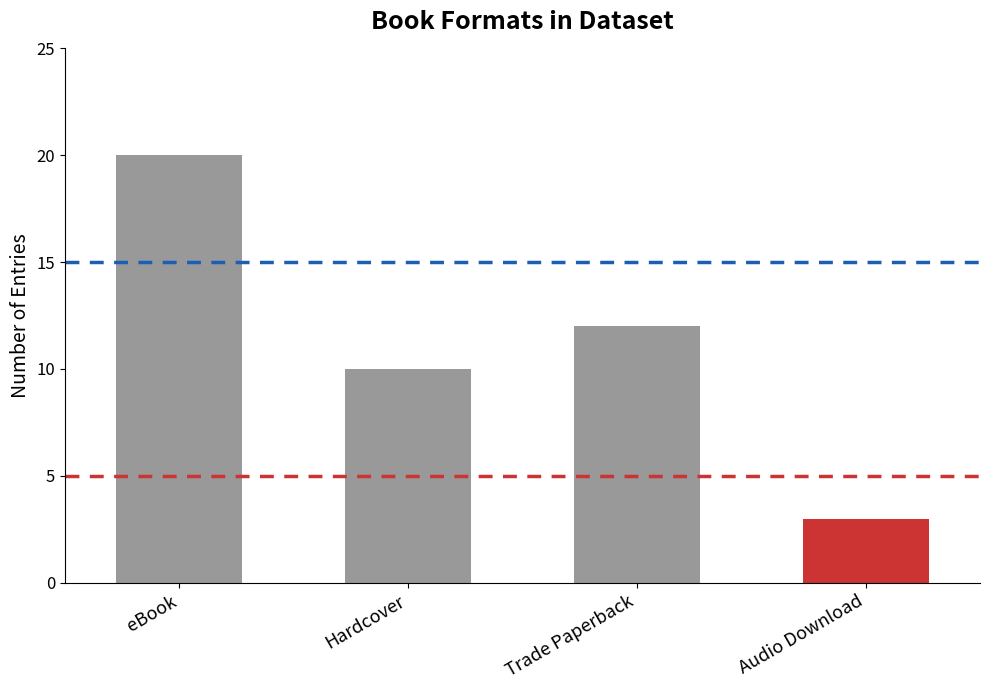

Count the number of data series in this chart.

1